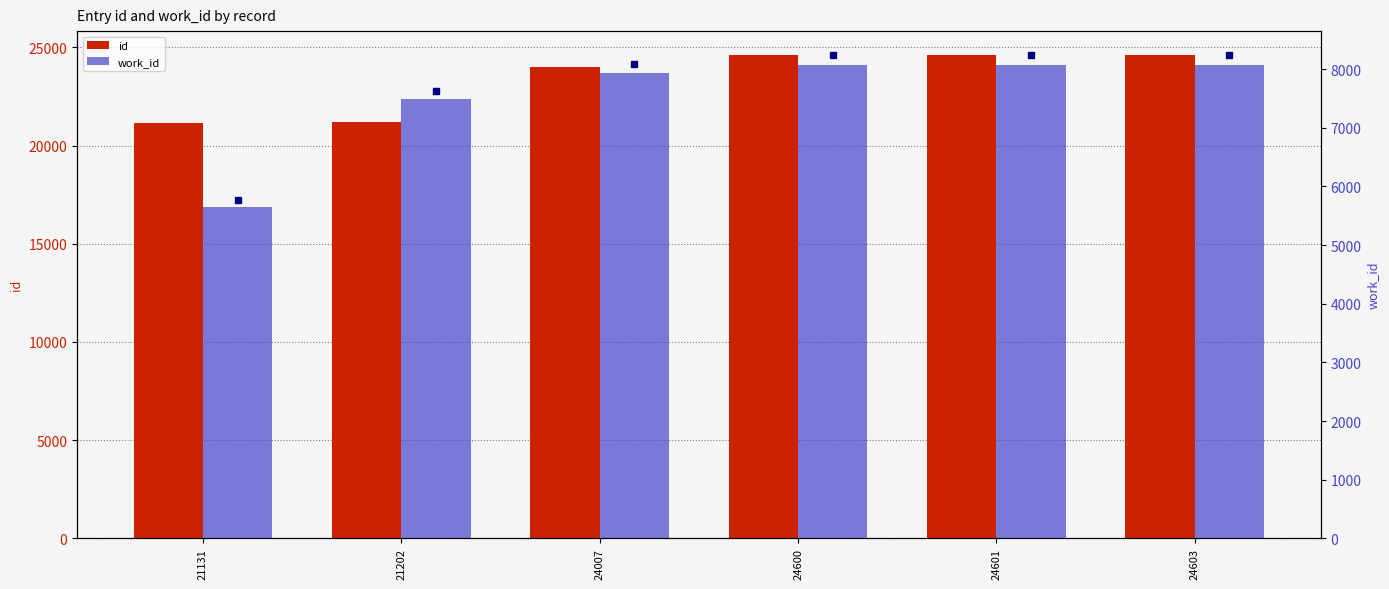

Is the value of work_id at 24007 greater than the value of id at 24603?

No